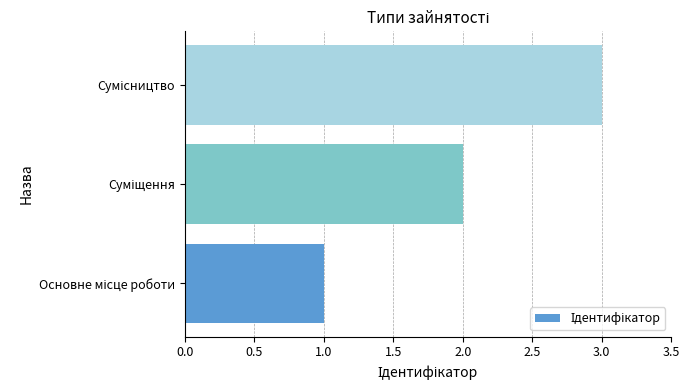

What is the greatest value displayed?

3